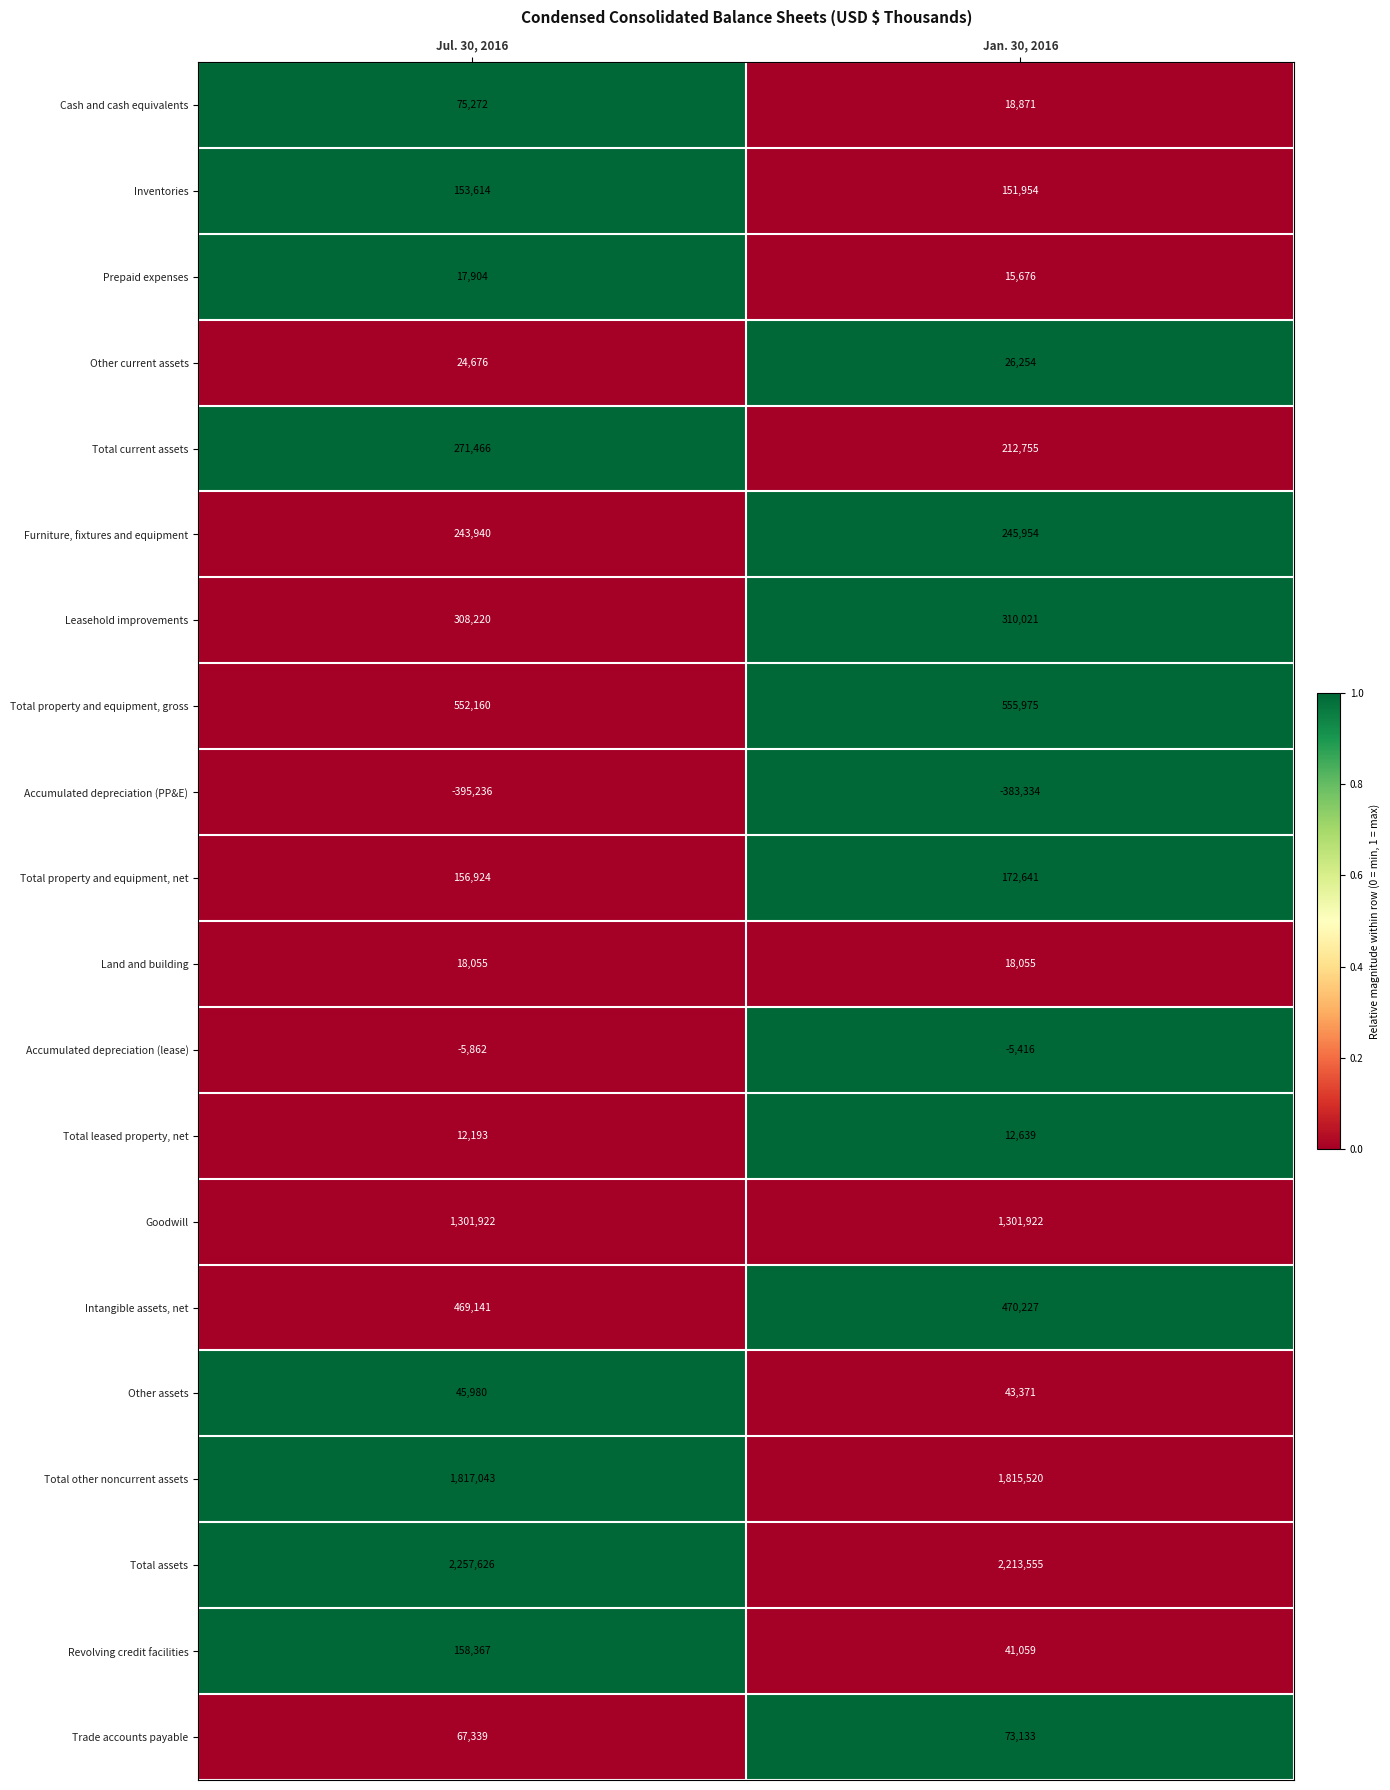

The Inventories series shows 218927 at Jan. 30, 2016. True or false?

False